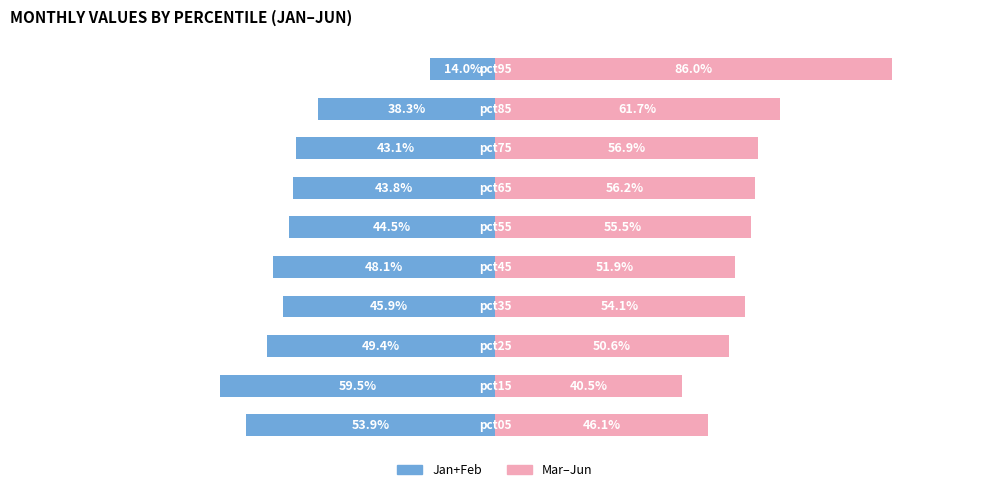

What is the lowest value of the Mar–Jun (Right) series?

40.5